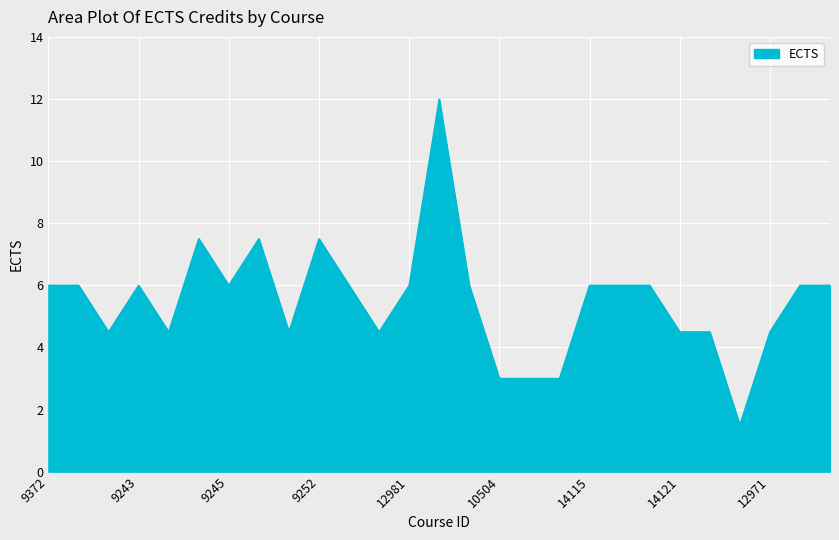

What is the difference between the maximum and minimum values?

10.5